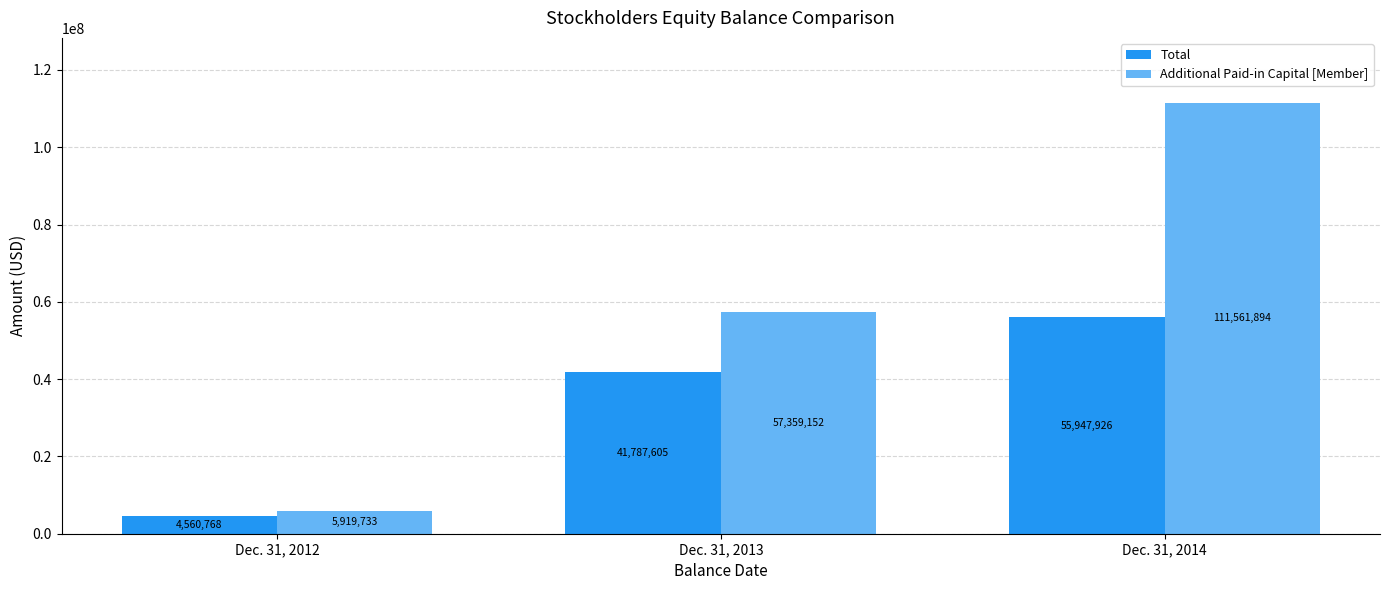

List the series in order of their peak value, highest first.

Additional Paid-in Capital [Member], Total